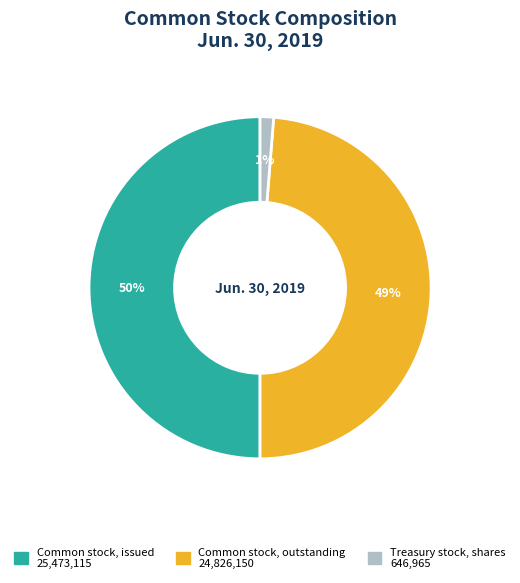

Between Common stock, outstanding and Treasury stock, shares, which is larger?

Common stock, outstanding